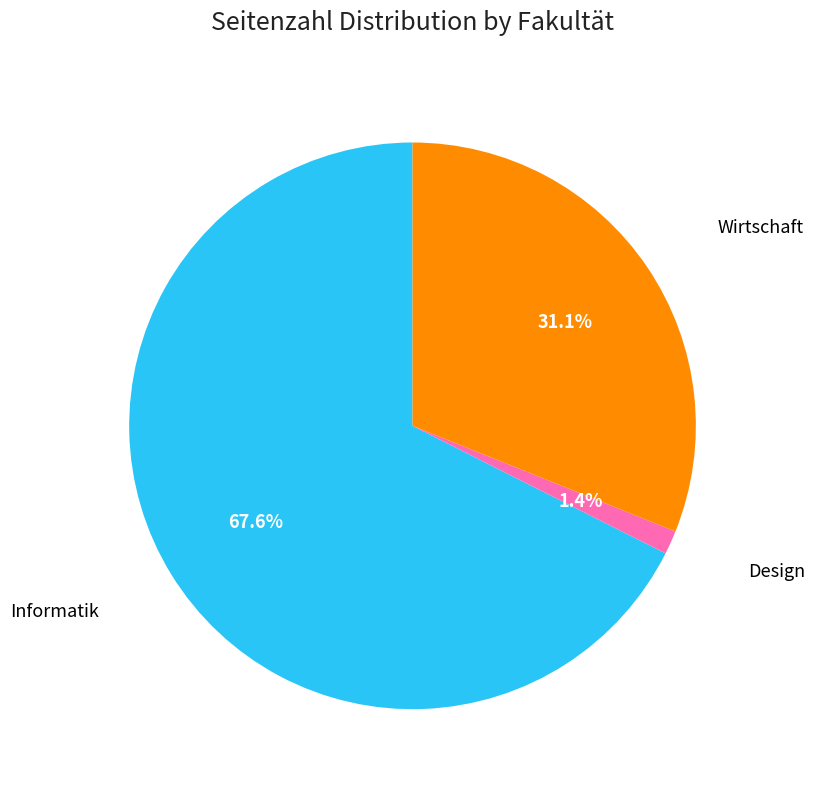

Does any single category account for the majority?

Yes